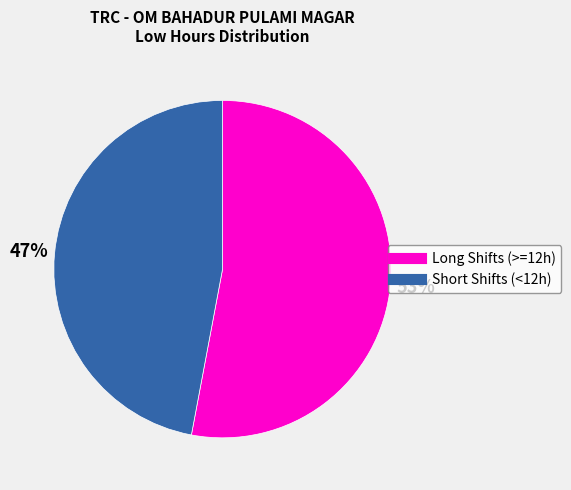

Does any single category account for the majority?

Yes